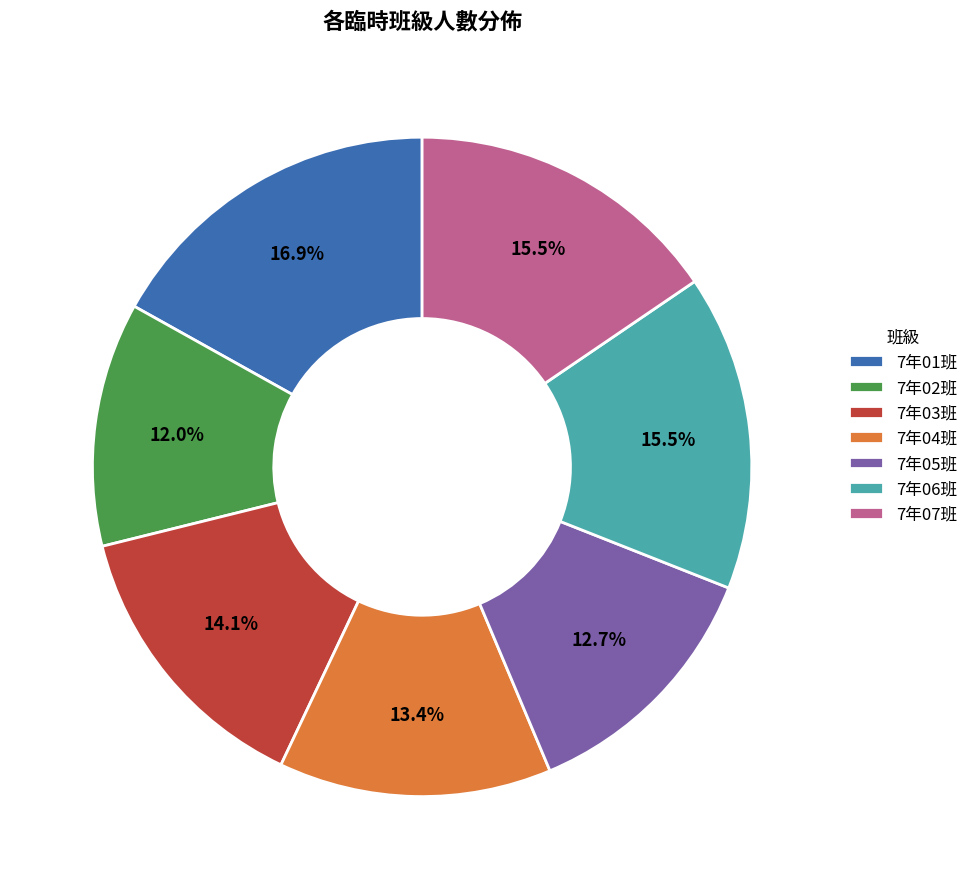

Does 7年05班 represent more than half of the total?

No